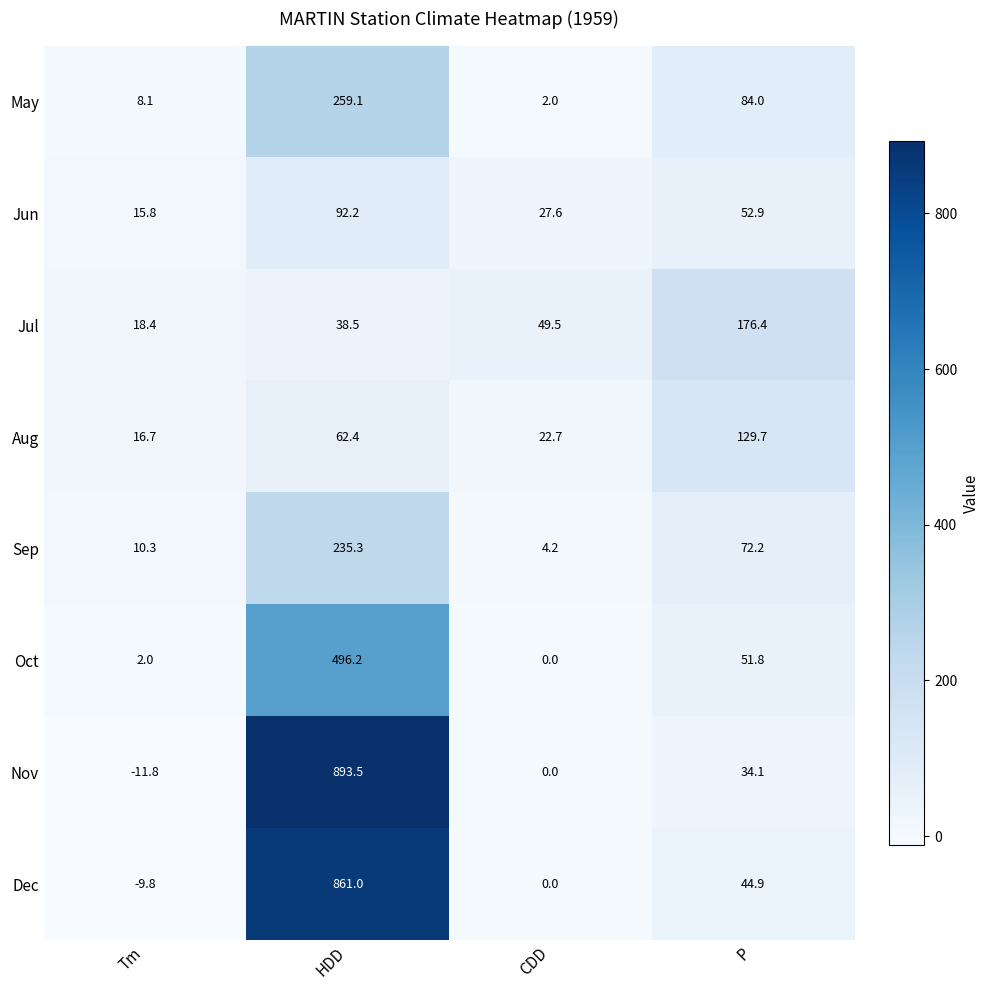

What is the total value across all series at P?

646.0